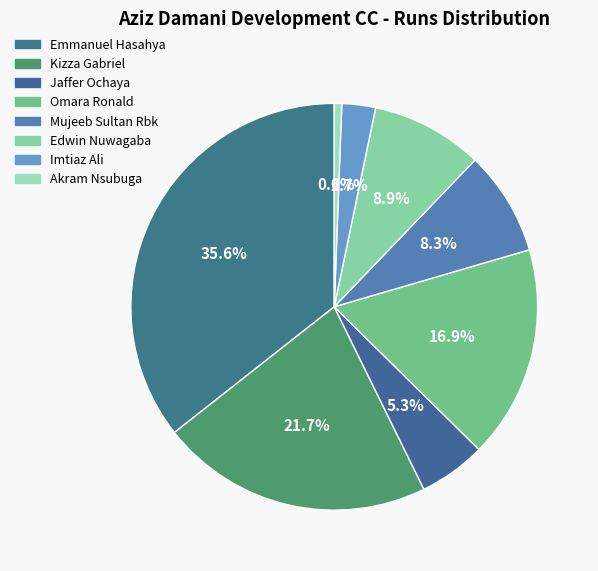

How many segments does this pie chart have?

8